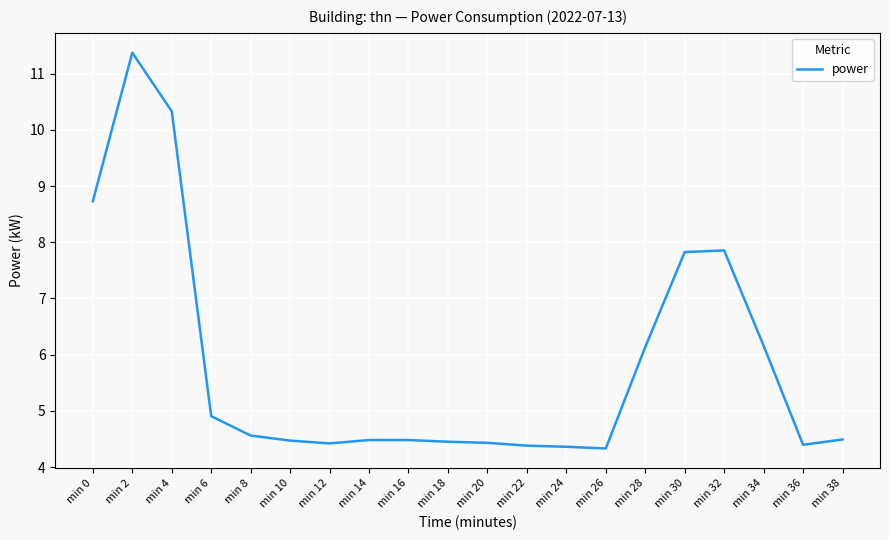

What value does the data have at min 14?

4.5